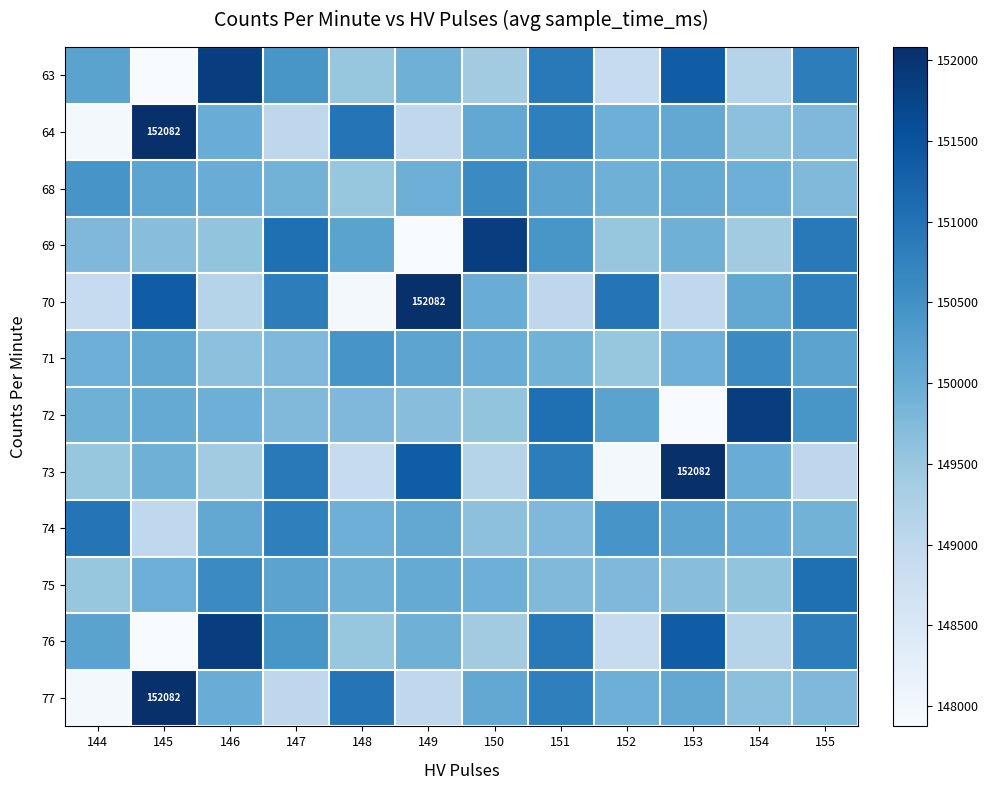

Count the number of categories in the chart.

12